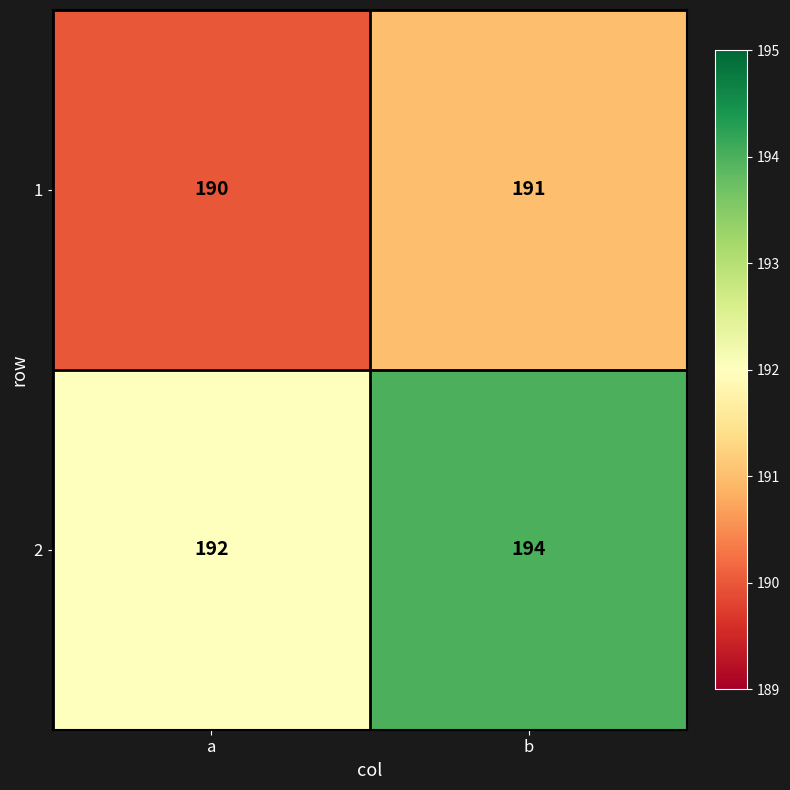

What is the difference between the highest and lowest values at b?

3